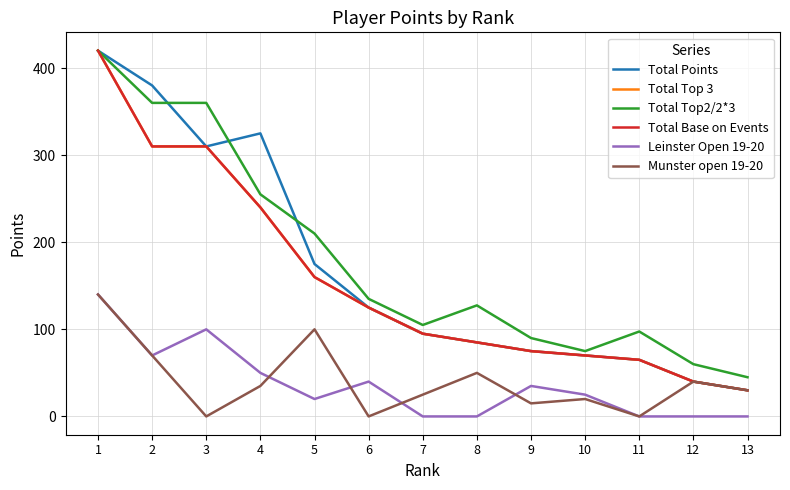

At which category does Munster open 19-20 reach its first local peak?

5